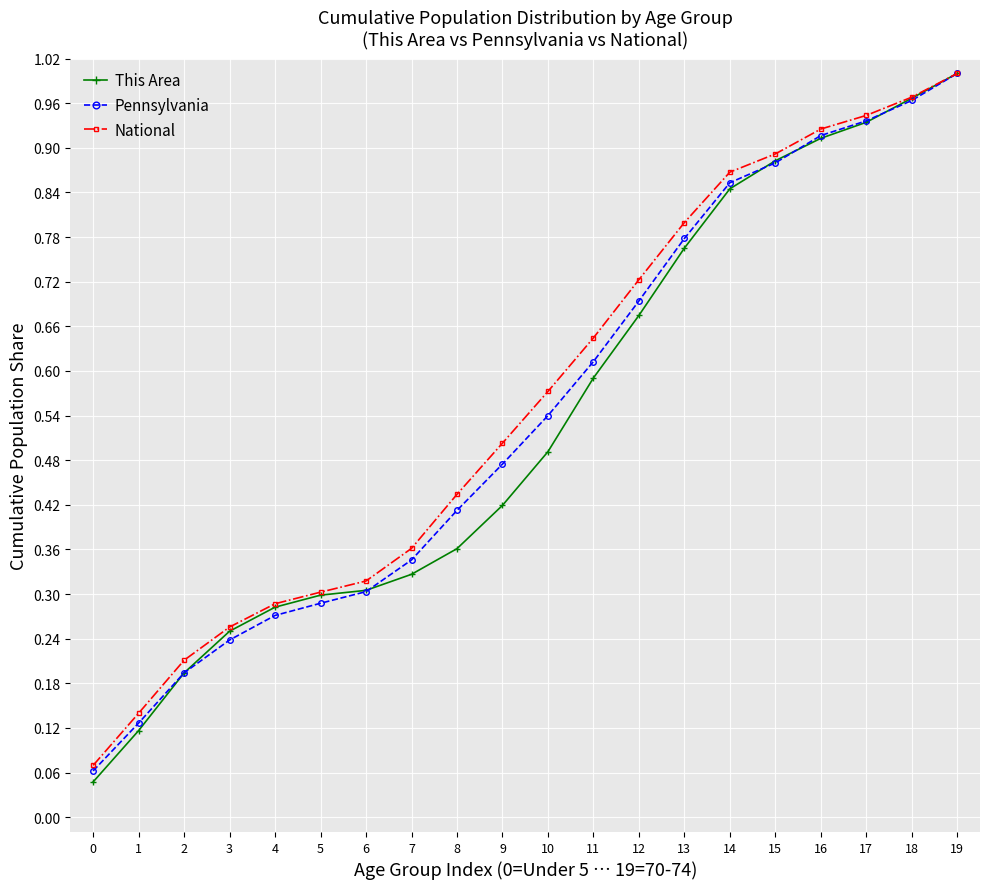

The National series shows 0.4 at 17. True or false?

False